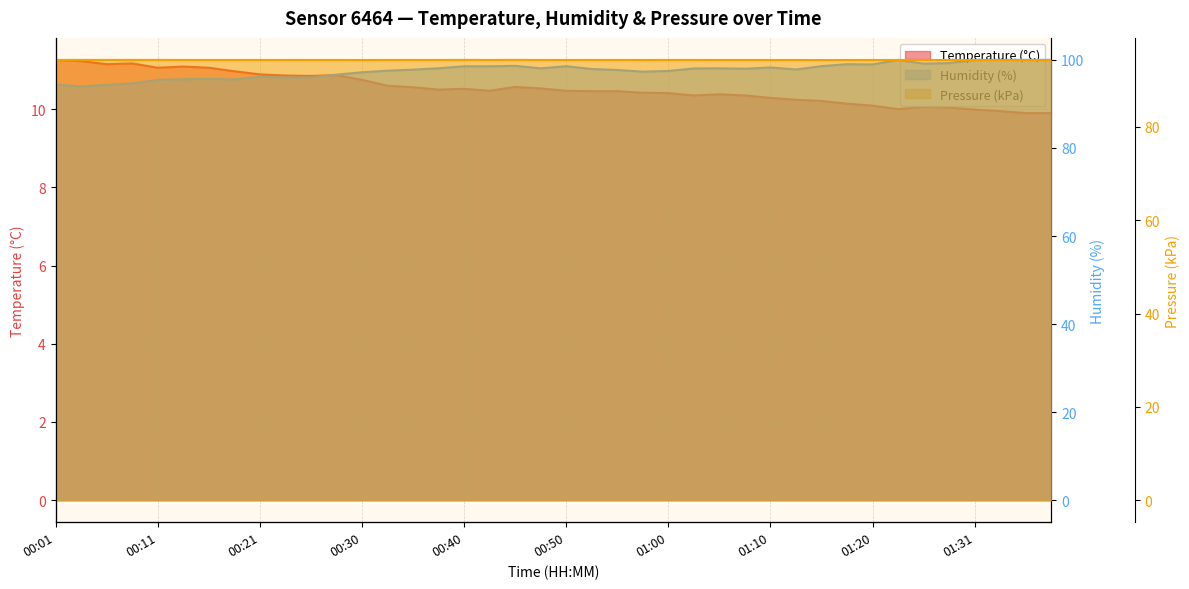

Is it true that Humidity (%) equals 97.7 at 22?

True